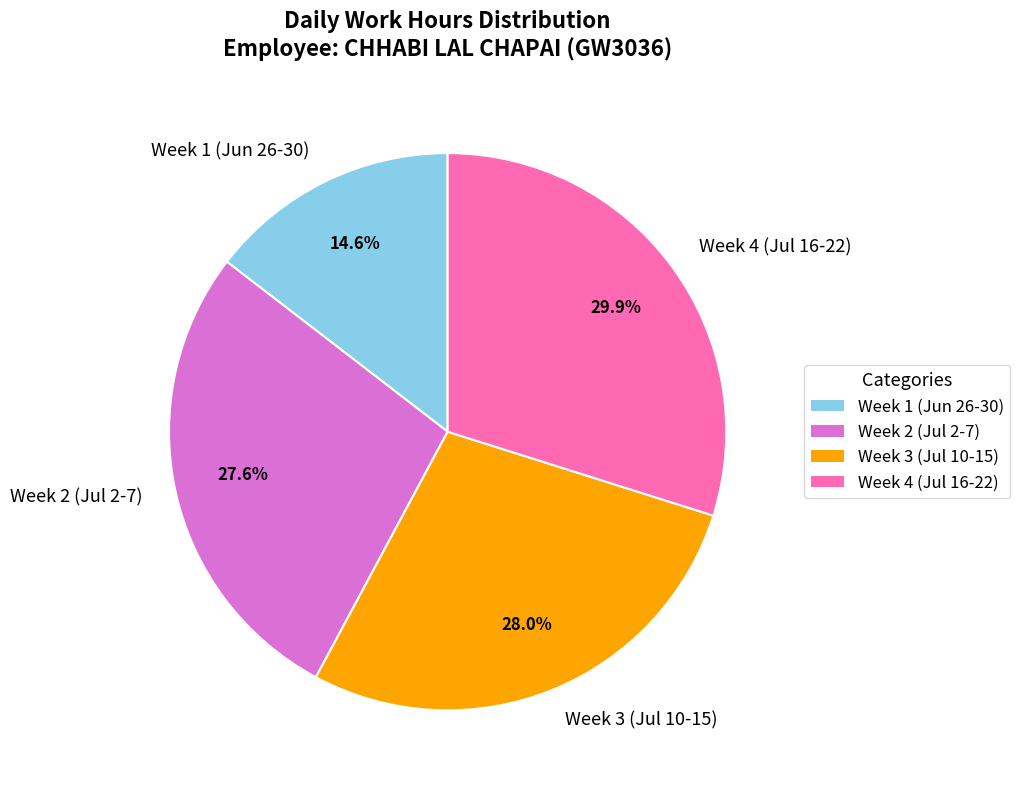

Does any single category account for the majority?

No